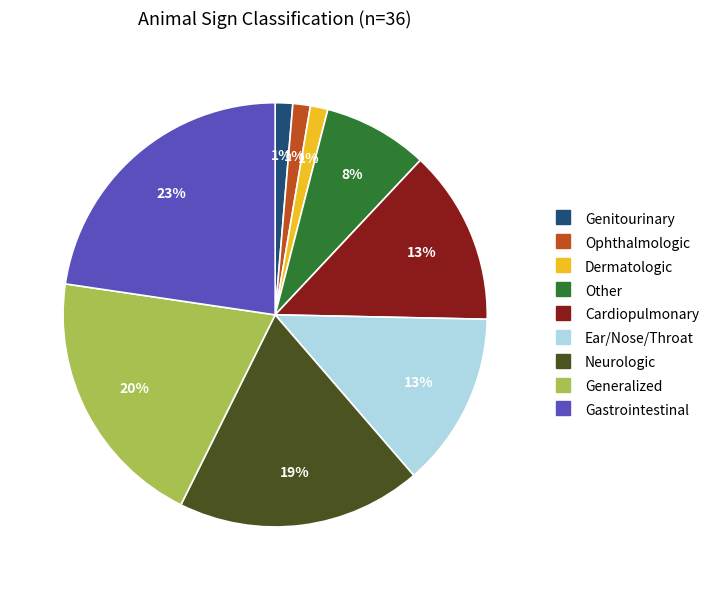

Count the number of slices in the pie.

9